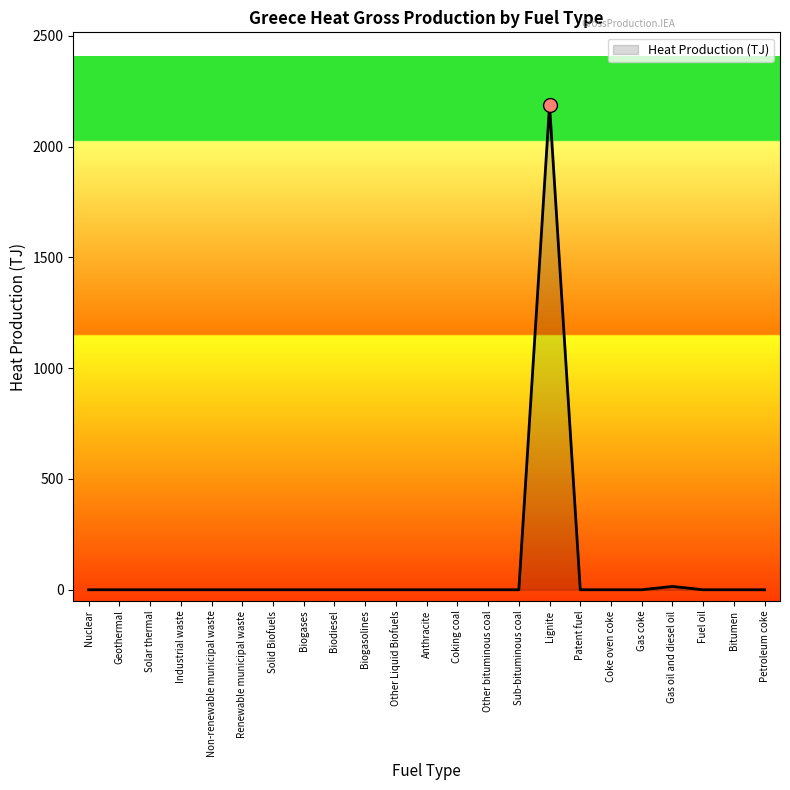

What is the maximum value shown in the chart?

2187.9